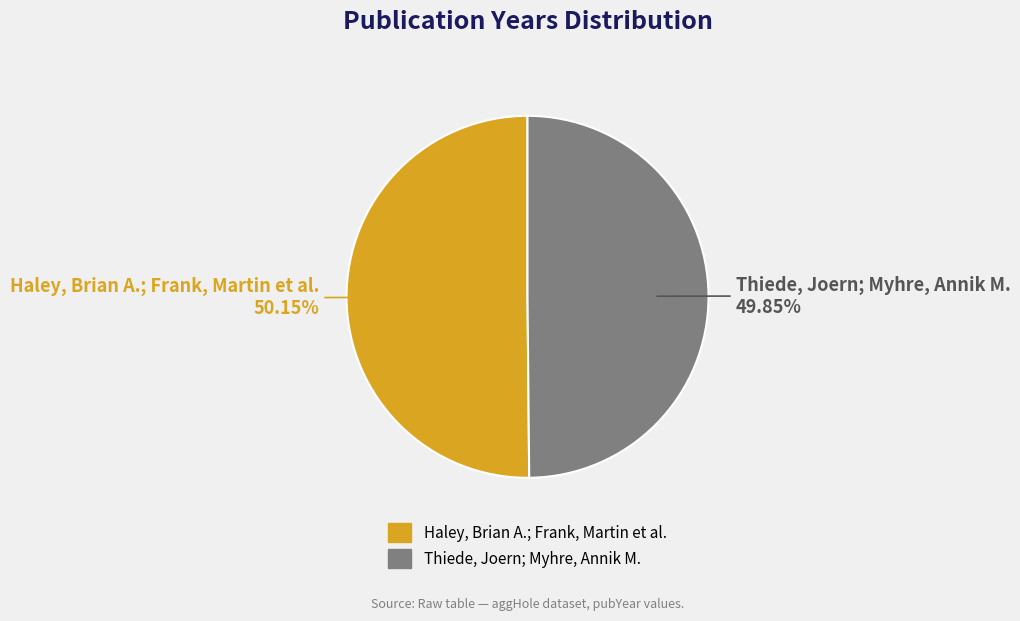

What portion of the pie excludes Haley, Brian A.; Frank, Martin et al.?

49.9%